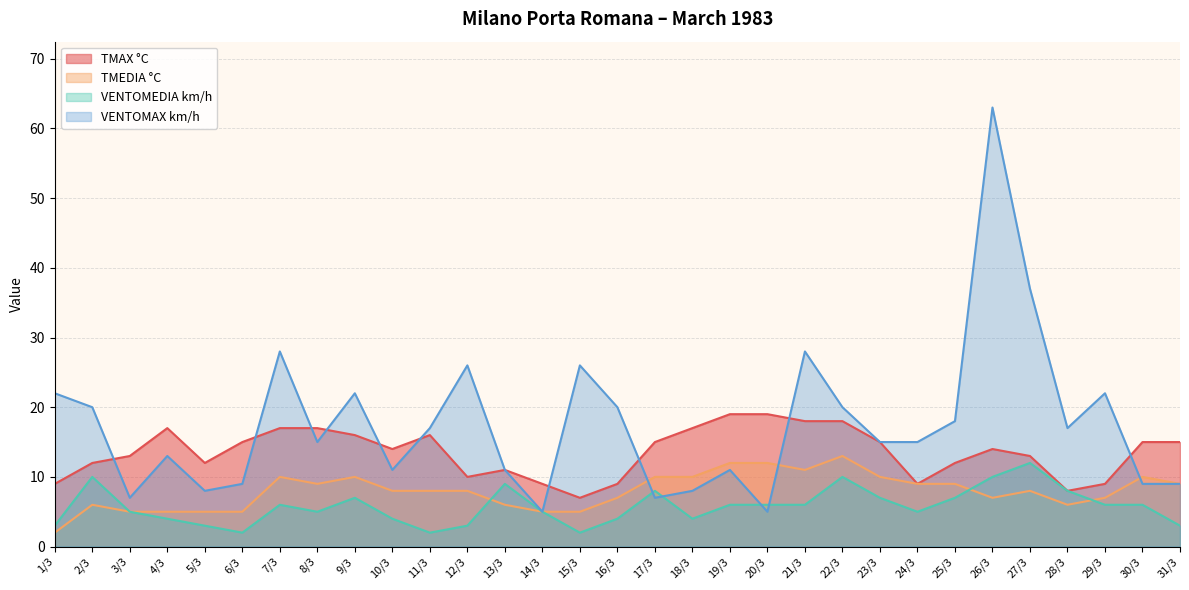

True or false: TMEDIA °C has a value of 3 at 1/3.

False